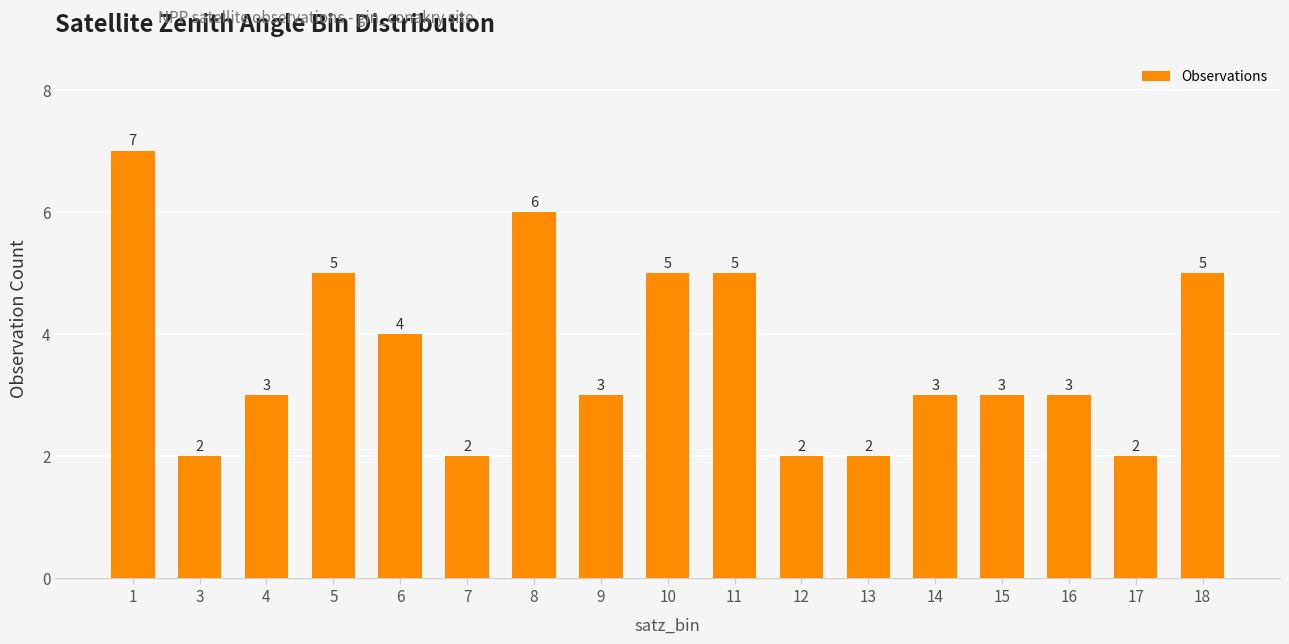

The value at 18 is 5. True or false?

True